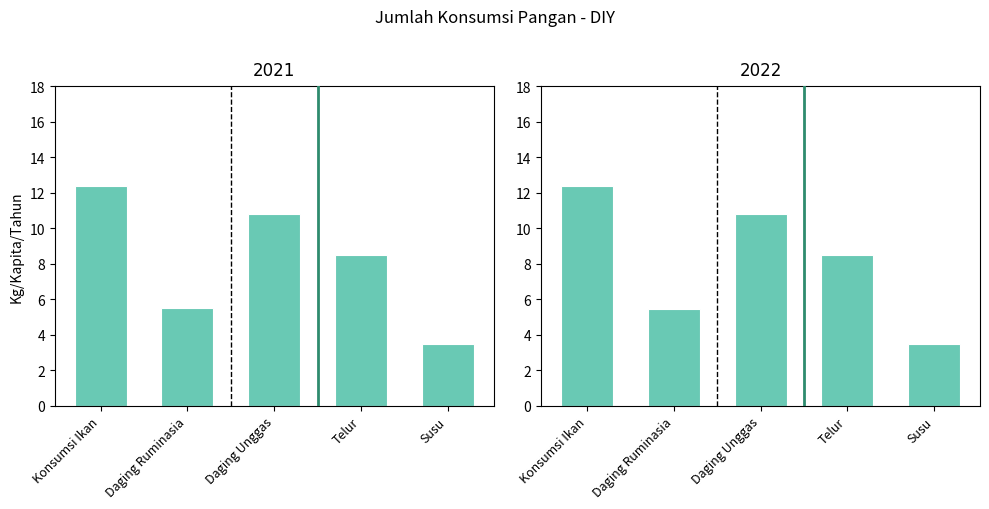

Reading left to right, transcribe all the data shown in this chart.

2021: 12.4	5.5	10.8	8.5	3.5
2022: 12.4	5.5	10.8	8.5	3.5